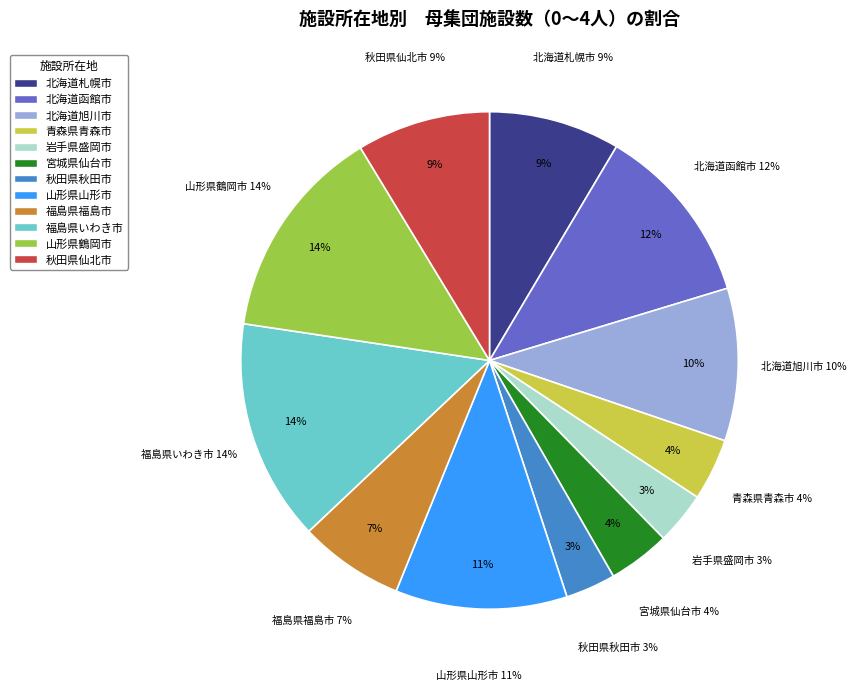

Rank the categories by value from highest to lowest.

福島県いわき市, 山形県鶴岡市, 北海道函館市, 山形県山形市, 北海道旭川市, 秋田県仙北市, 北海道札幌市, 福島県福島市, 青森県青森市, 宮城県仙台市, 岩手県盛岡市, 秋田県秋田市